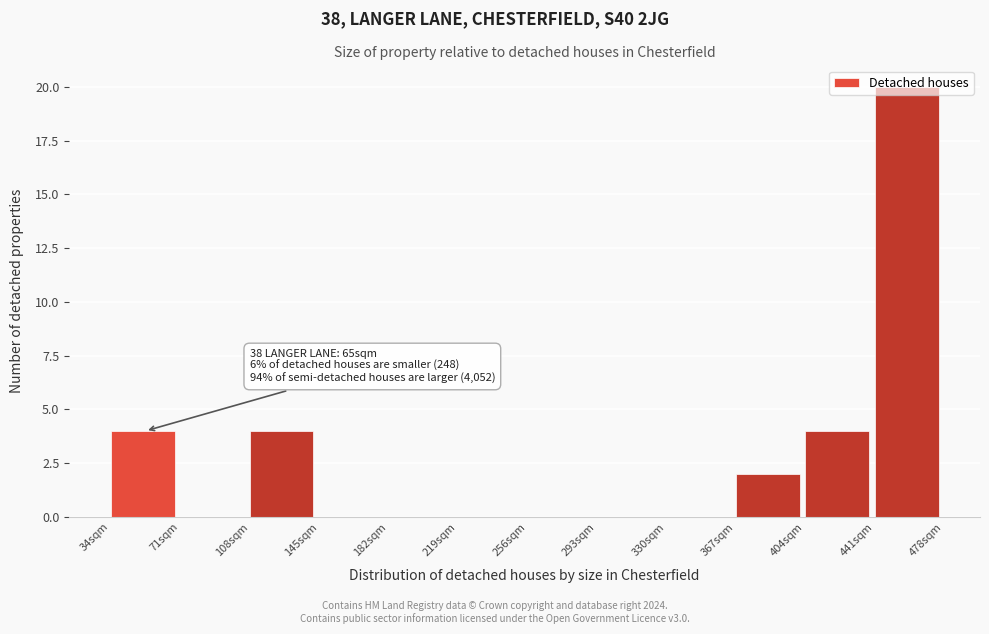

What is the change in value from 293sqm to 367sqm?

+2